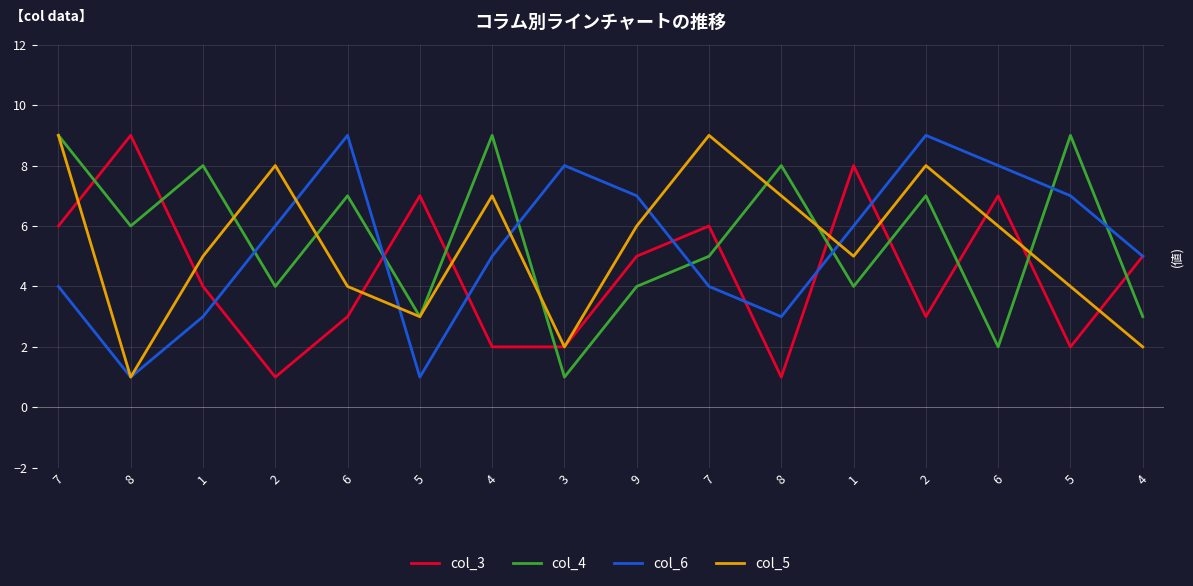

What is the sum of the col_4 values at 3 and 1?

9